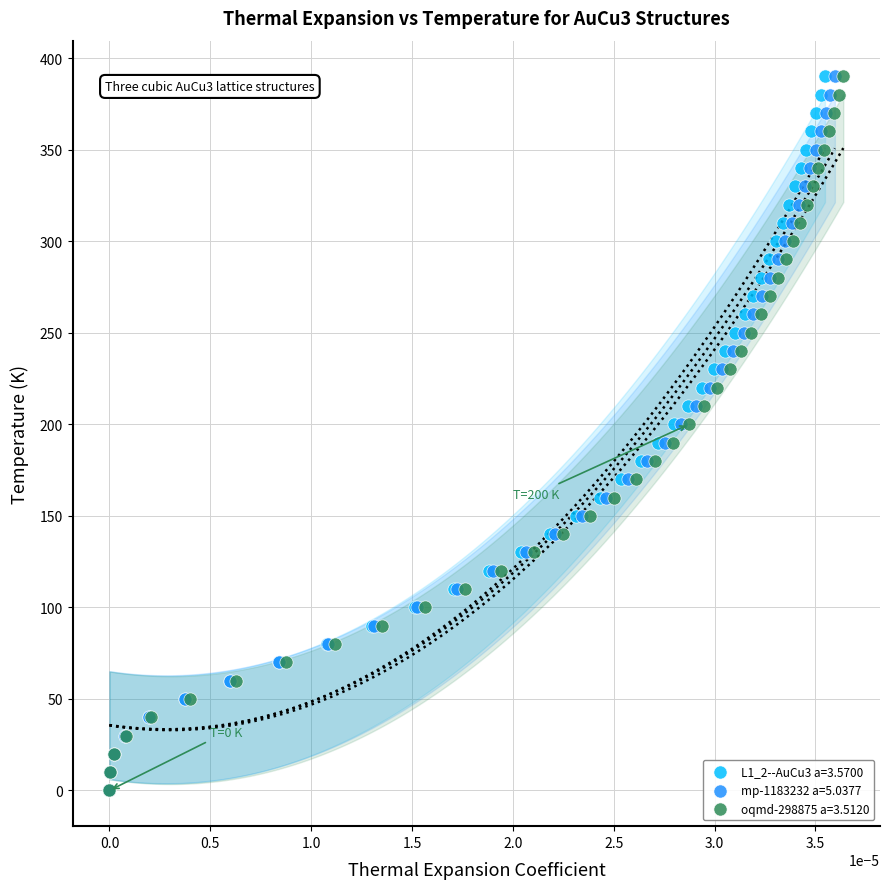

What are all the series names shown in the legend?

L1_2--AuCu3 a=3.5700, mp-1183232 a=5.0377, oqmd-298875 a=3.5120